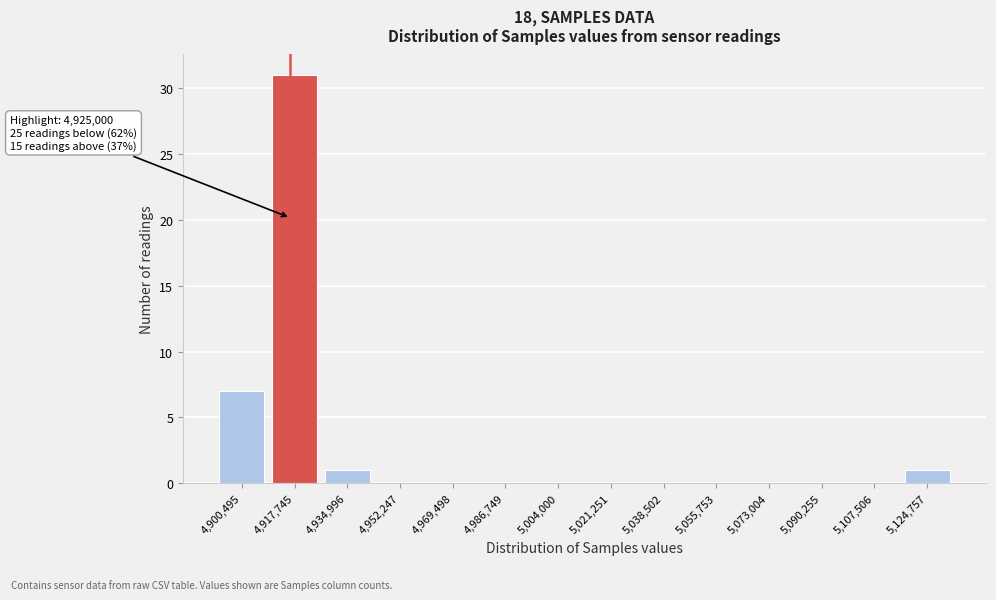

Reading left to right, transcribe all the data shown in this chart.

4,900,495=7	4,917,745=31	4,934,996=1	4,952,247=0	4,969,498=0	4,986,749=0	5,004,000=0	5,021,251=0	5,038,502=0	5,055,753=0	5,073,004=0	5,090,255=0	5,107,506=0	5,124,757=1